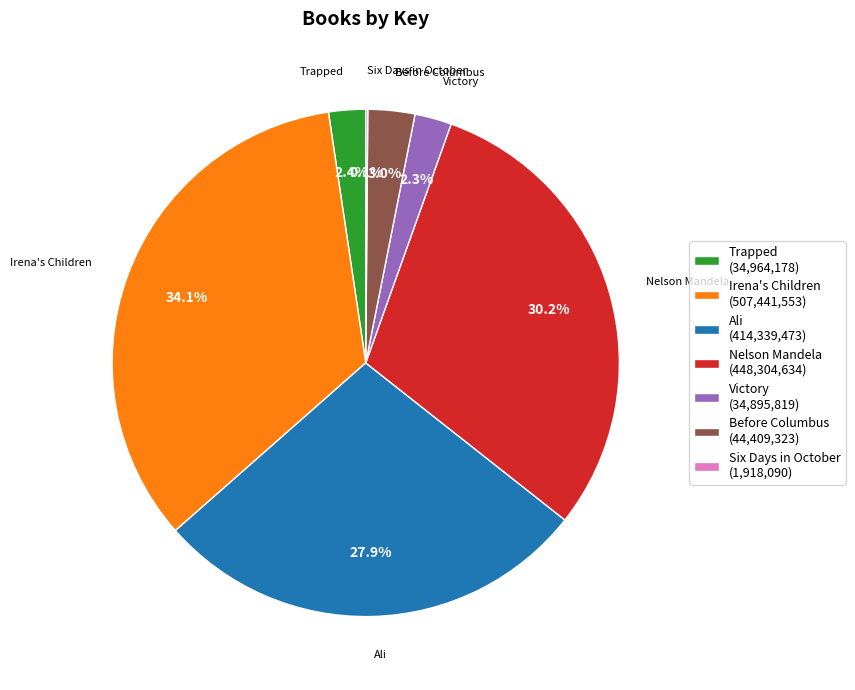

What is the ratio of the value at Trapped to the value at Victory?

1.0